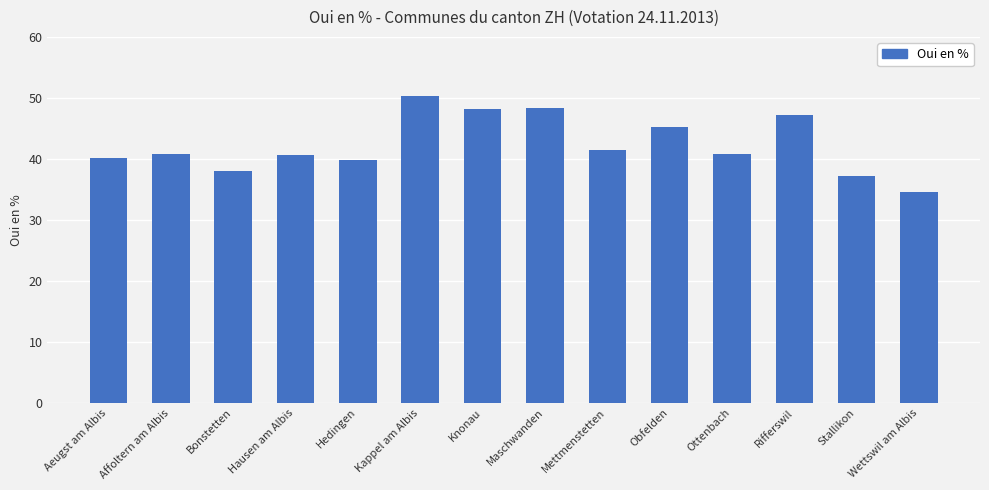

At which category does the chart reach its minimum across all series?

Wettswil am Albis